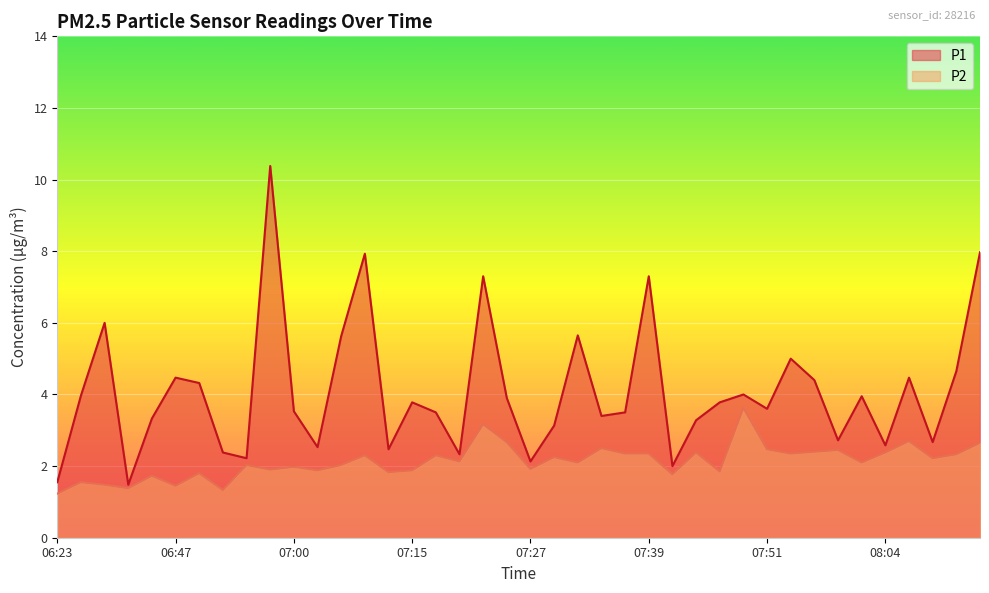

What is the label of the 39th point from the right?

06:25